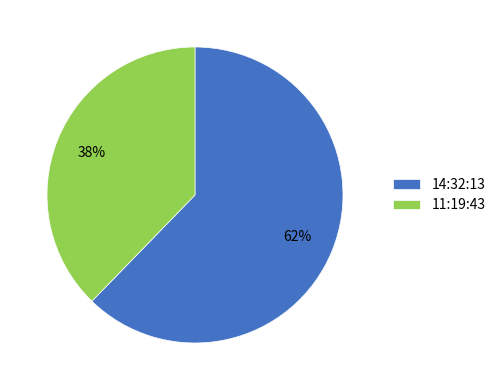

Rank the categories by value from highest to lowest.

14:32:13, 11:19:43